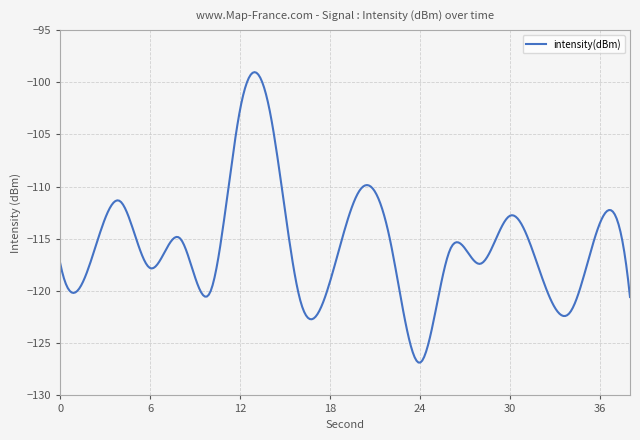

How many lines are shown in the chart?

1